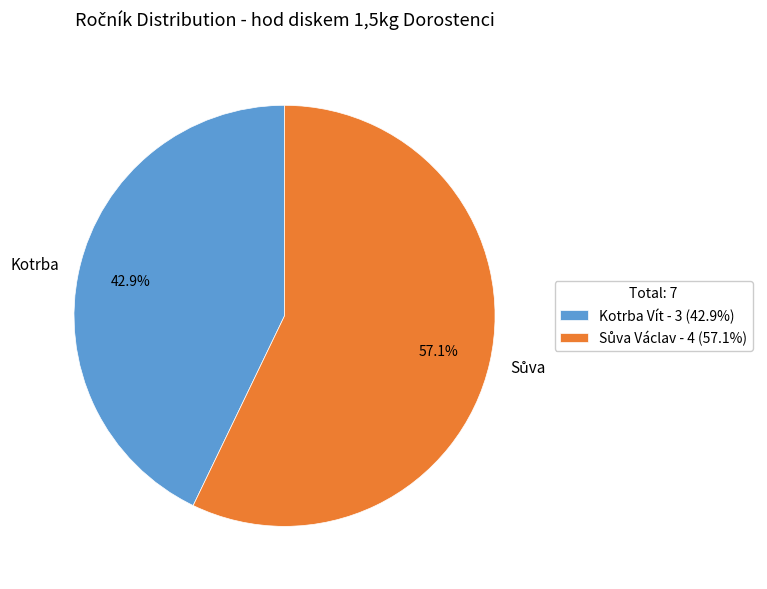

How many slices are in this pie chart?

2